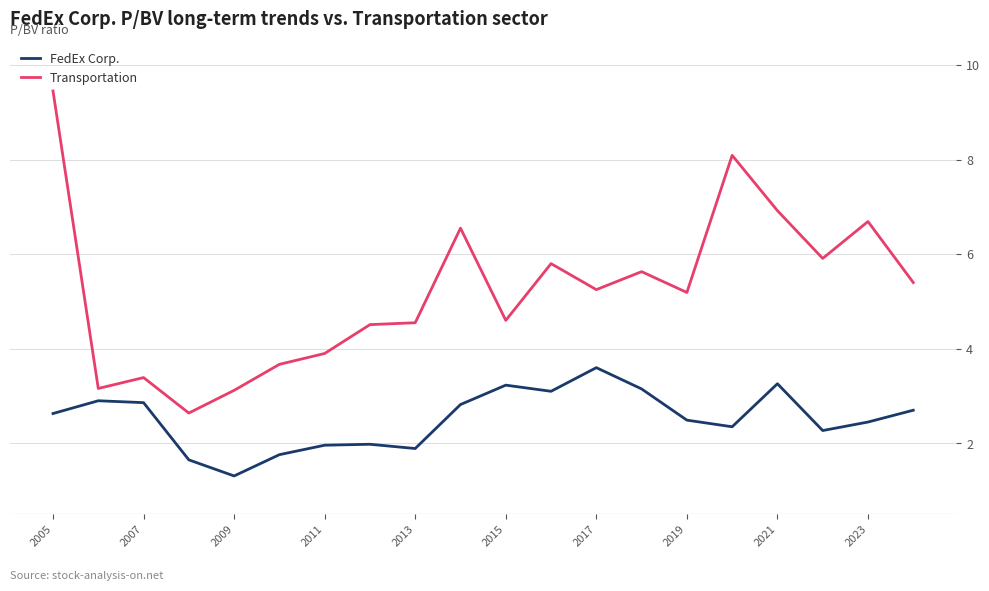

Which series has the largest range (max minus min)?

Transportation